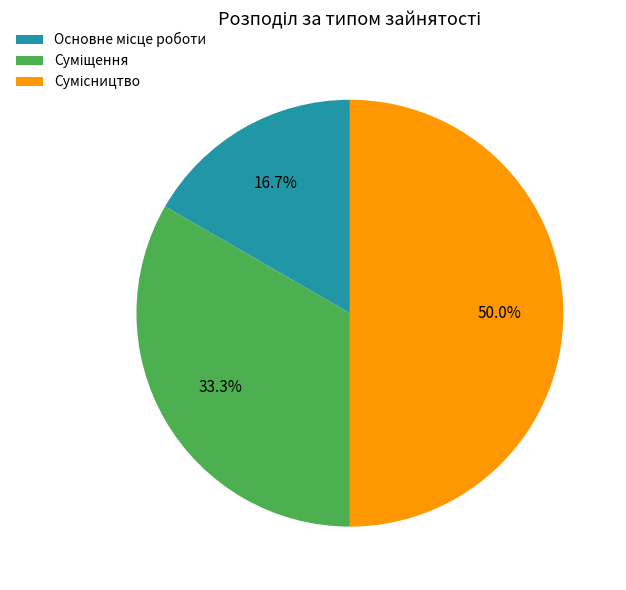

Which category has the biggest portion of the pie?

Сумісництво